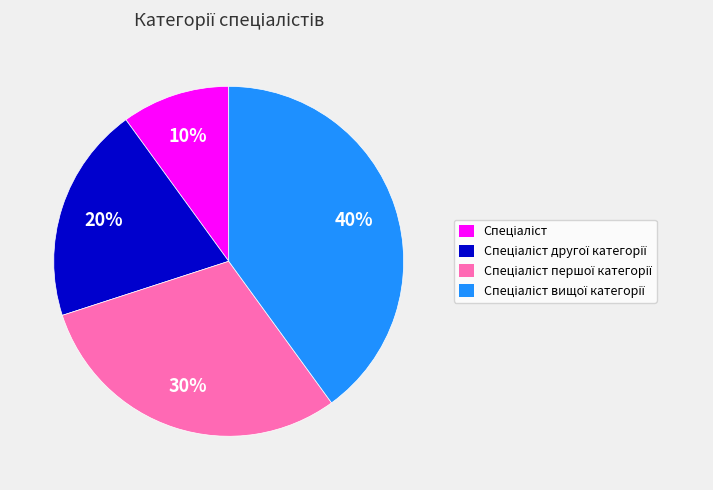

Is there any slice that represents more than half of the pie?

No